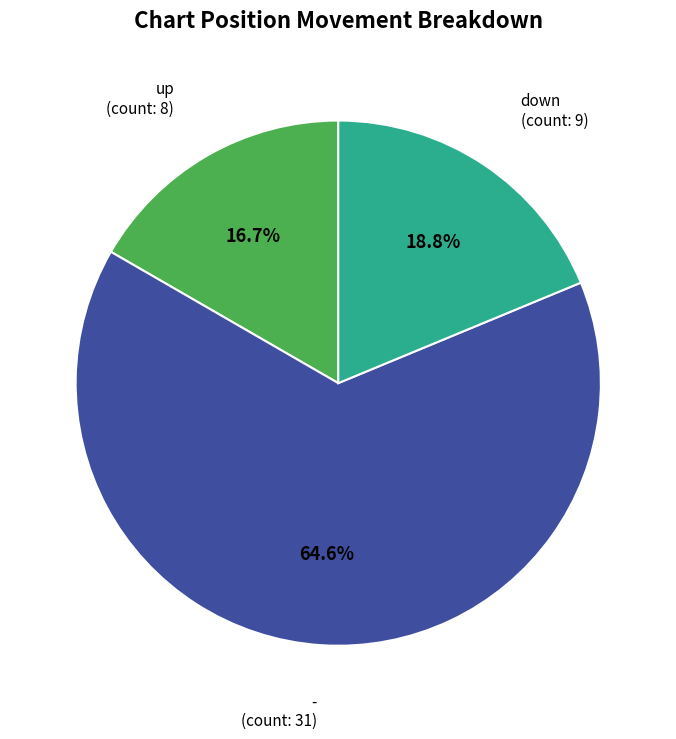

To the nearest percent, what is the average slice percentage?

33%